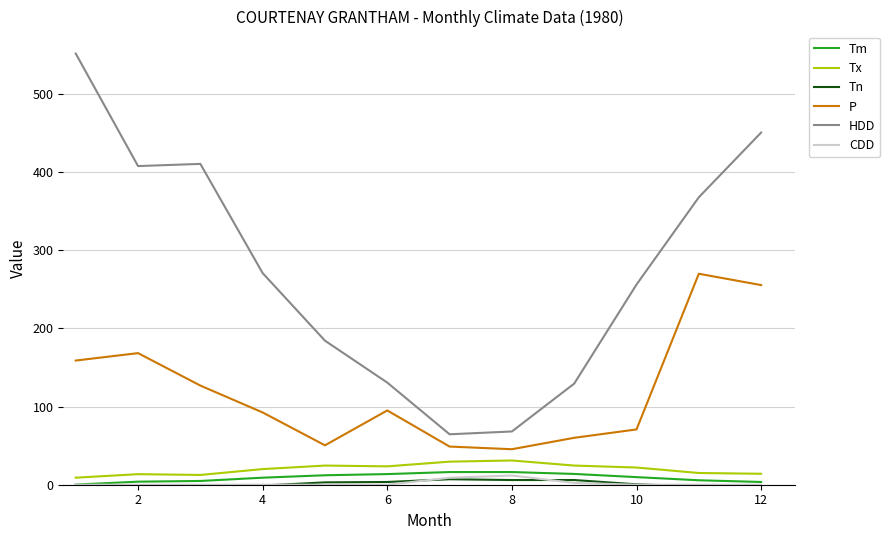

What is the maximum value for P?

269.8